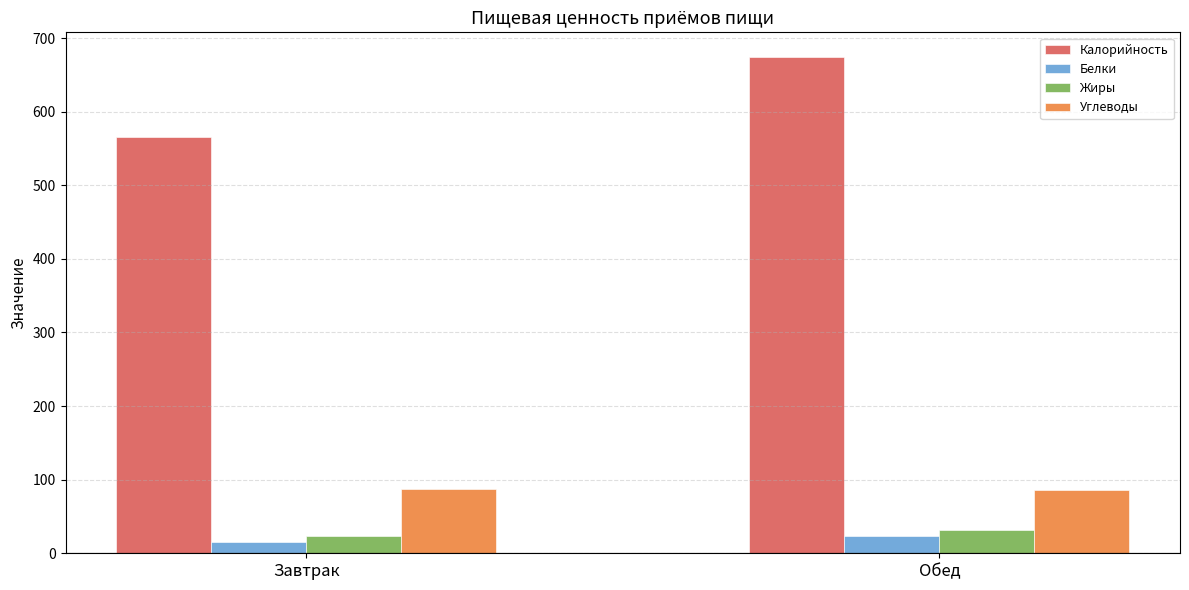

What is the approximate value of Углеводы at Обед?

86